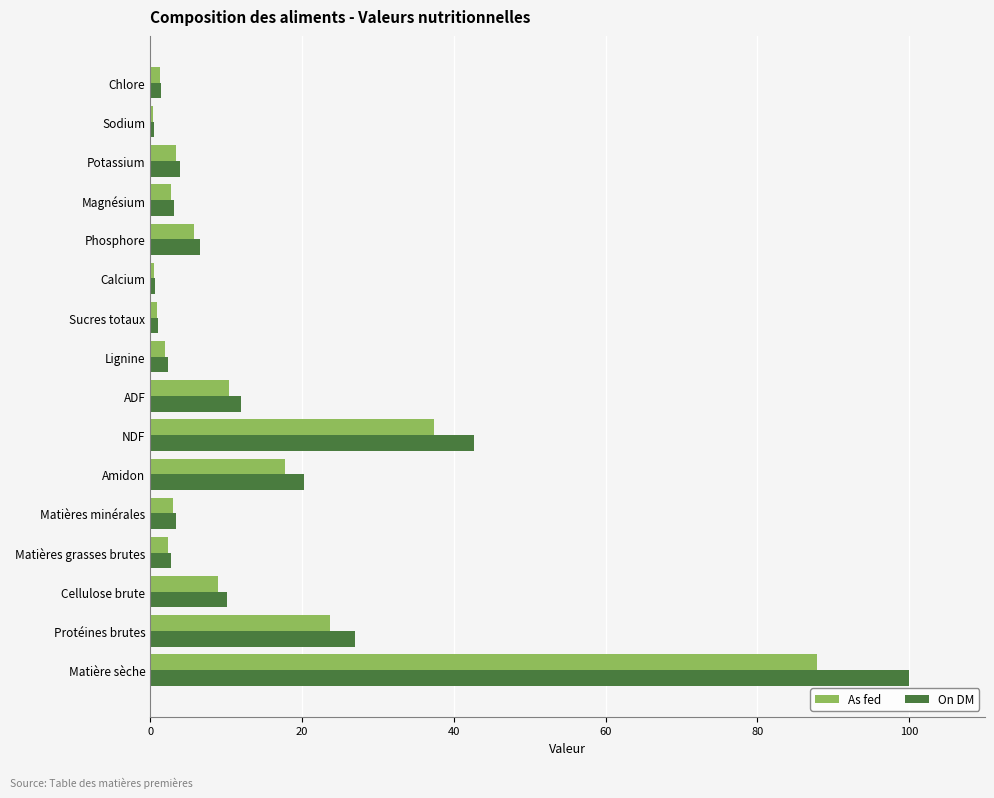

Which series changed the most between NDF and Calcium?

On DM